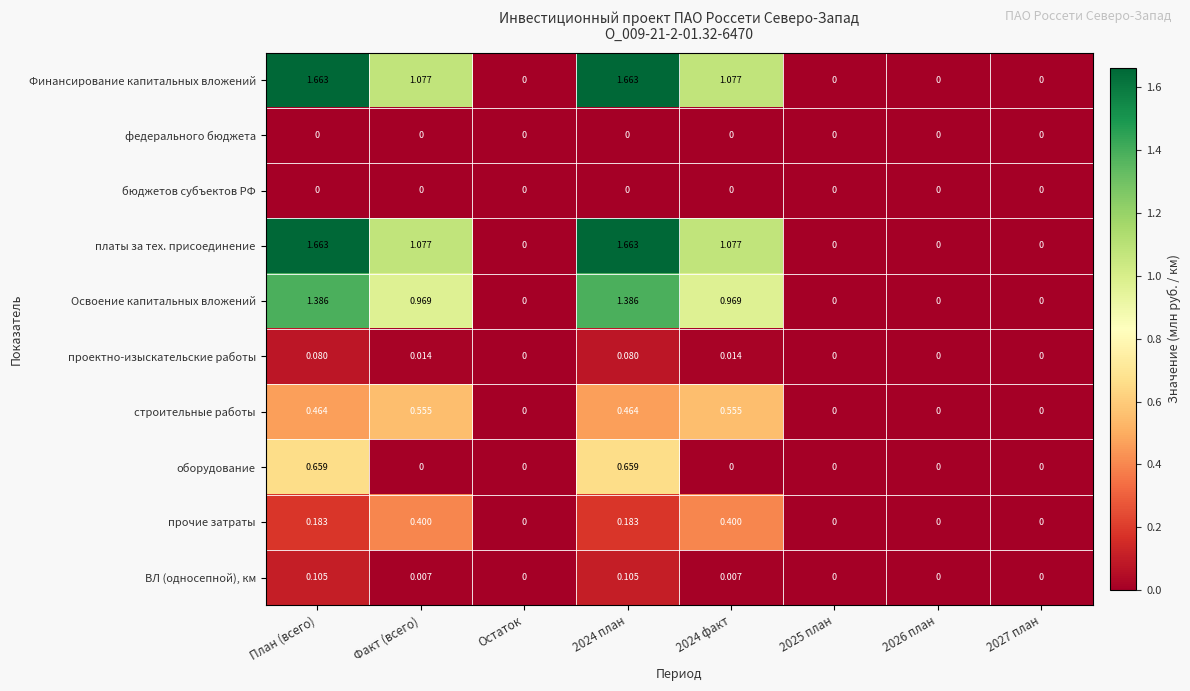

Is the value of Освоение капитальных вложений at 2025 план greater than the value of строительные работы at 2024 план?

No